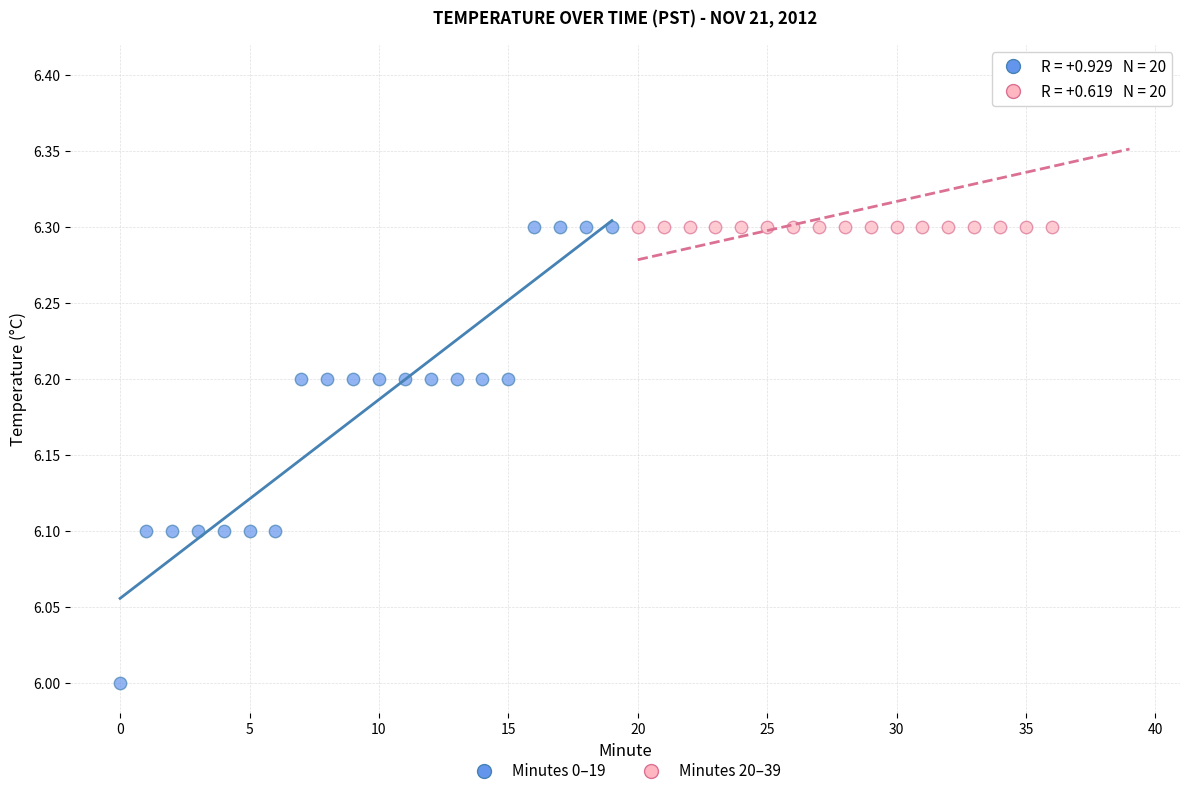

Which series contains the lowest Y value?

Minutes 0–19